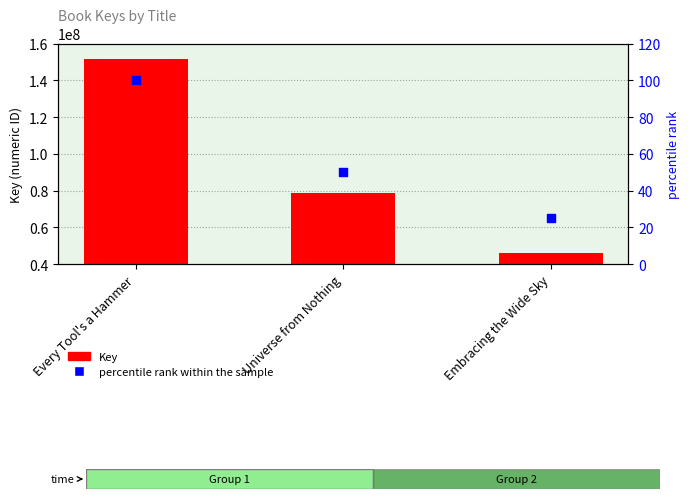

What is the total value across all series at Universe from Nothing?

78779595